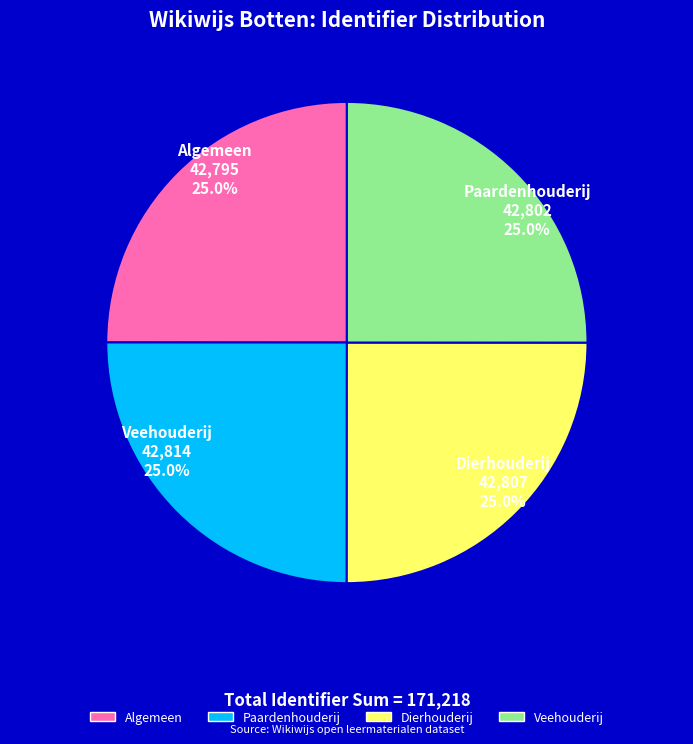

Does Veehouderij represent more than half of the total?

No